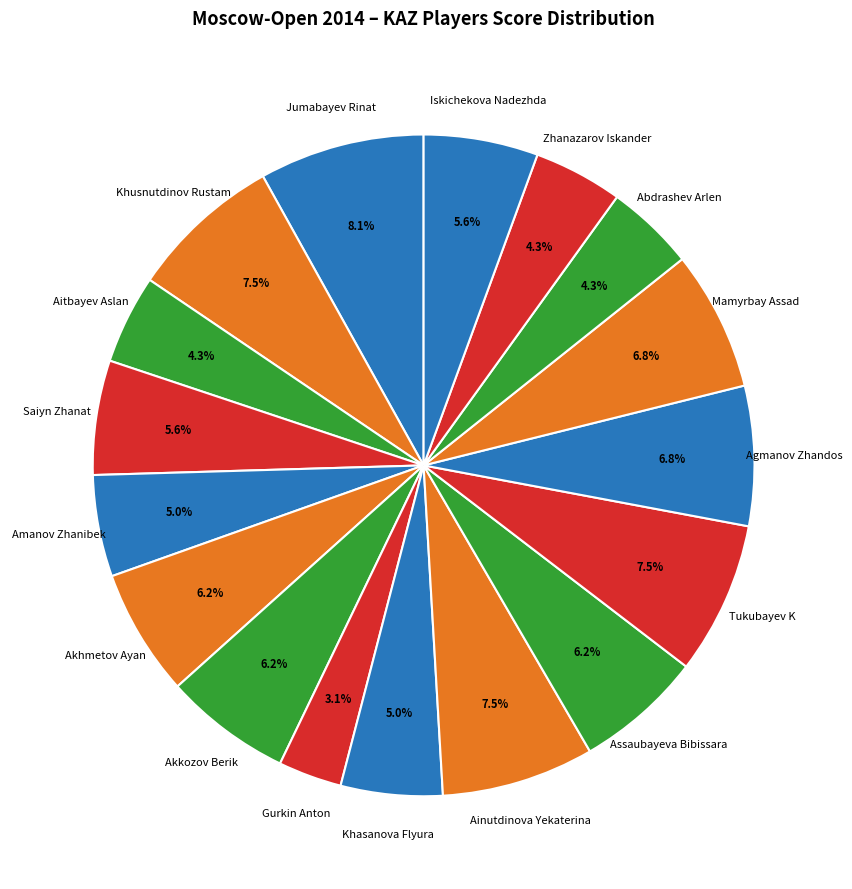

What is the smallest slice in the pie chart?

Gurkin Anton